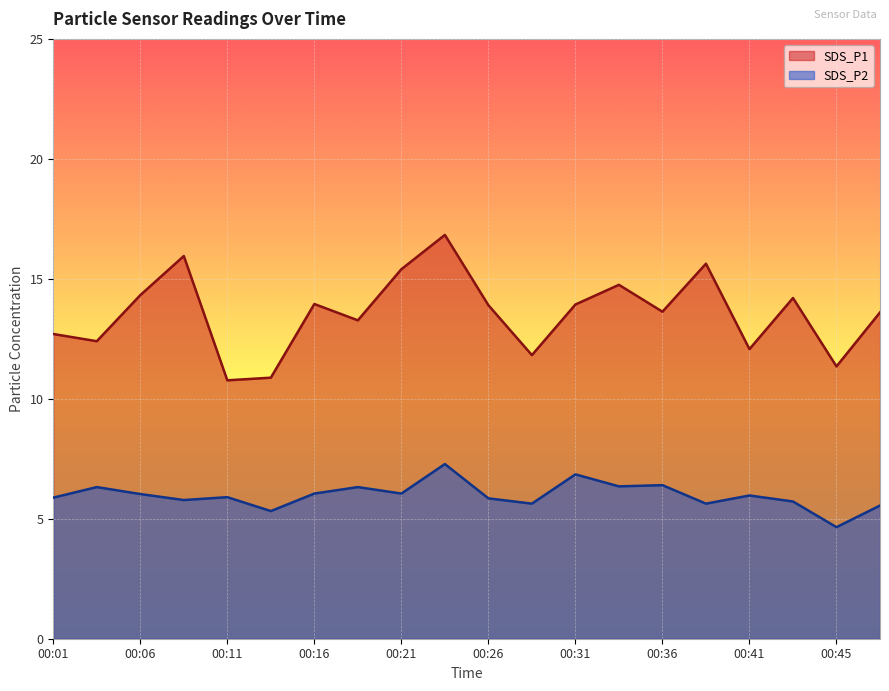

Reading left to right, what are all the values shown in this chart?

SDS_P1: 00:01=12.7	00:04=12.4	00:06=14.3	00:09=15.9	00:11=10.8	00:14=10.9	00:16=13.9	00:18=13.3	00:21=15.4	00:23=16.8	00:26=13.9	00:28=11.8	00:31=13.9	00:33=14.8	00:36=13.6	00:38=15.6	00:41=12.1	00:43=14.2	00:45=11.3	00:48=13.6
SDS_P2: 00:01=5.9	00:04=6.3	00:06=6.0	00:09=5.8	00:11=5.9	00:14=5.3	00:16=6.0	00:18=6.3	00:21=6.0	00:23=7.3	00:26=5.8	00:28=5.6	00:31=6.8	00:33=6.3	00:36=6.4	00:38=5.6	00:41=6.0	00:43=5.7	00:45=4.7	00:48=5.5